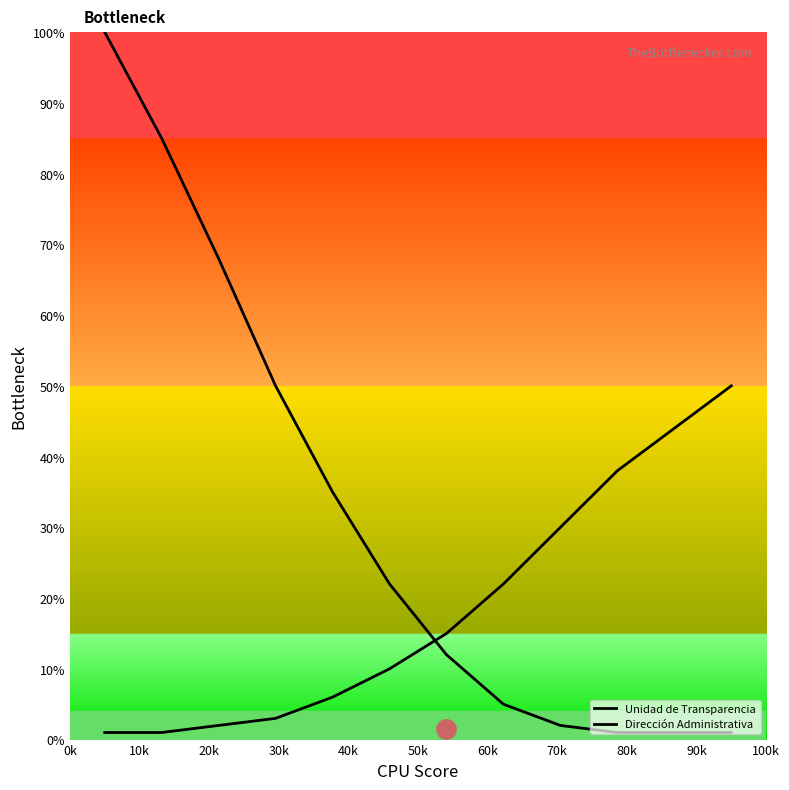

Which series has the largest total across all categories?

Unidad de Transparencia